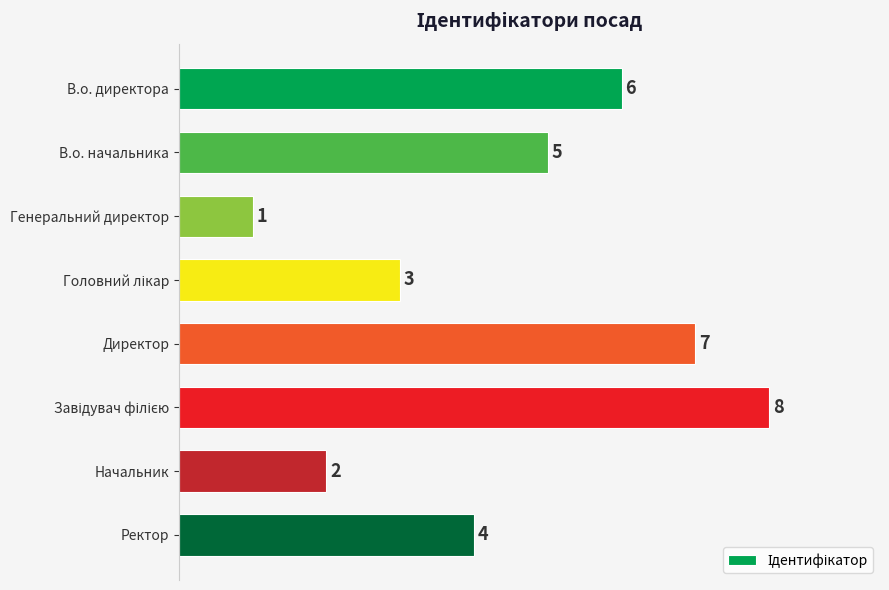

What is the difference between the second highest and second lowest values?

5